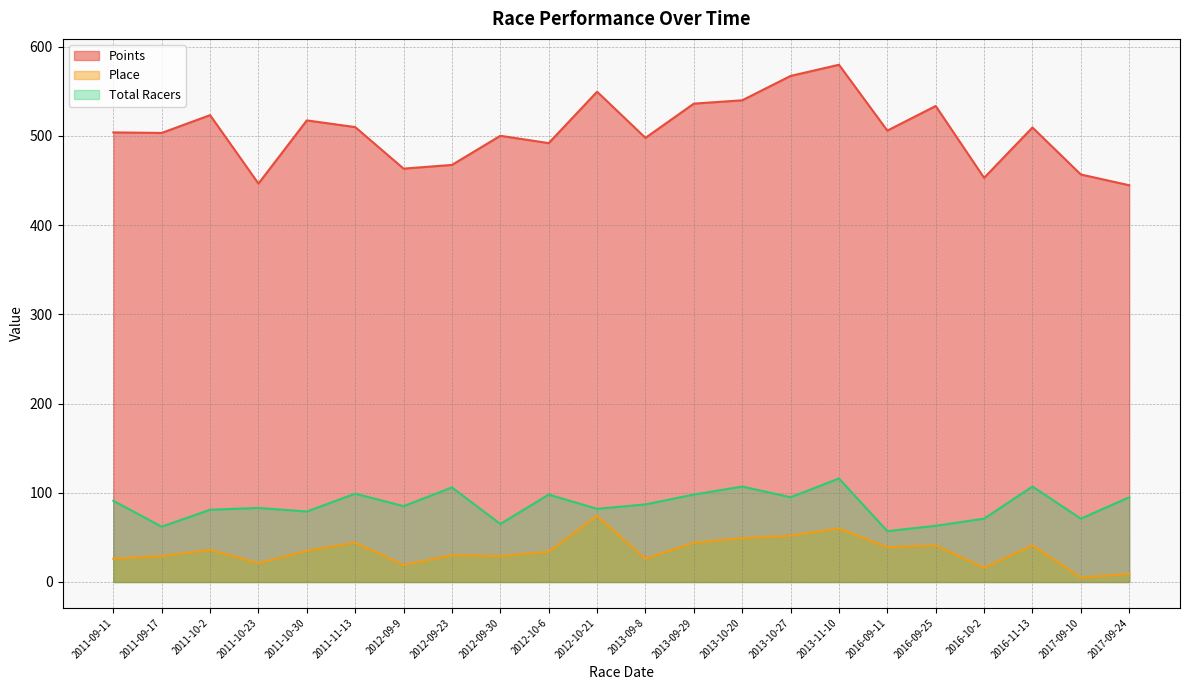

Which series changed the most between 2012-09-30 and 2016-09-25?

Points